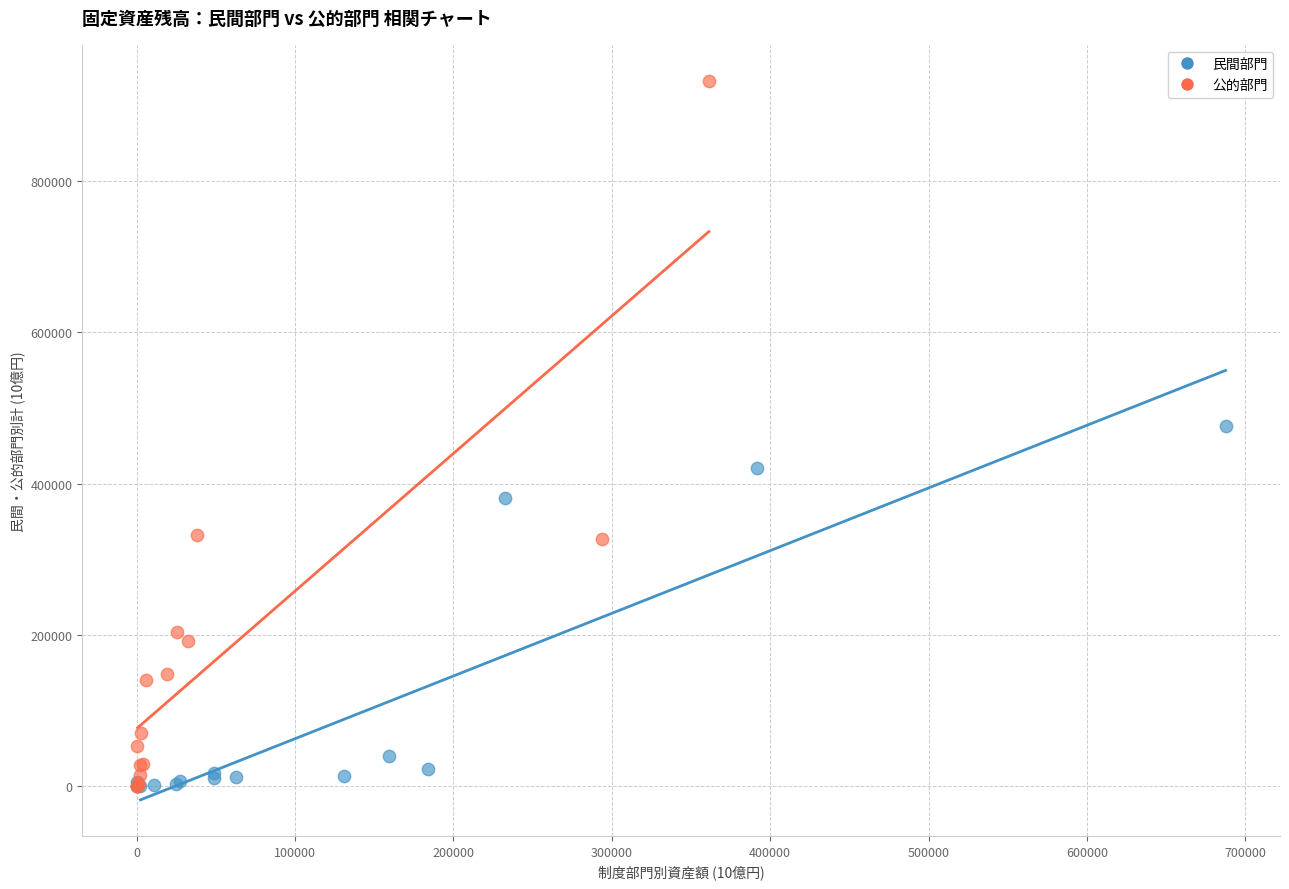

Which series has the widest spread of Y values?

公的部門